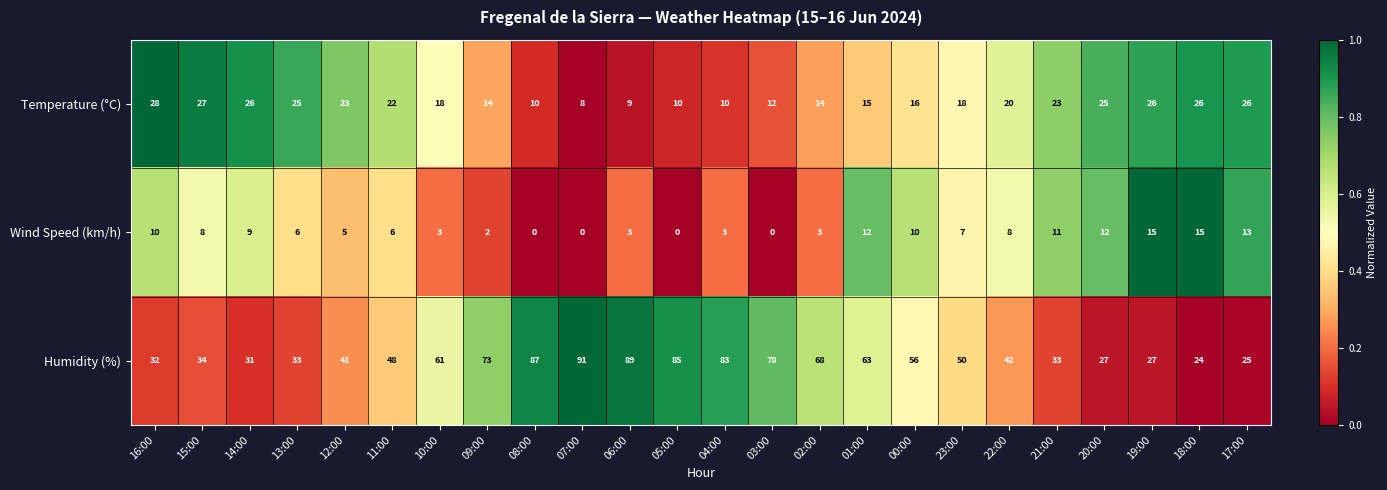

What is the difference between the highest and lowest values at 11:00?

42